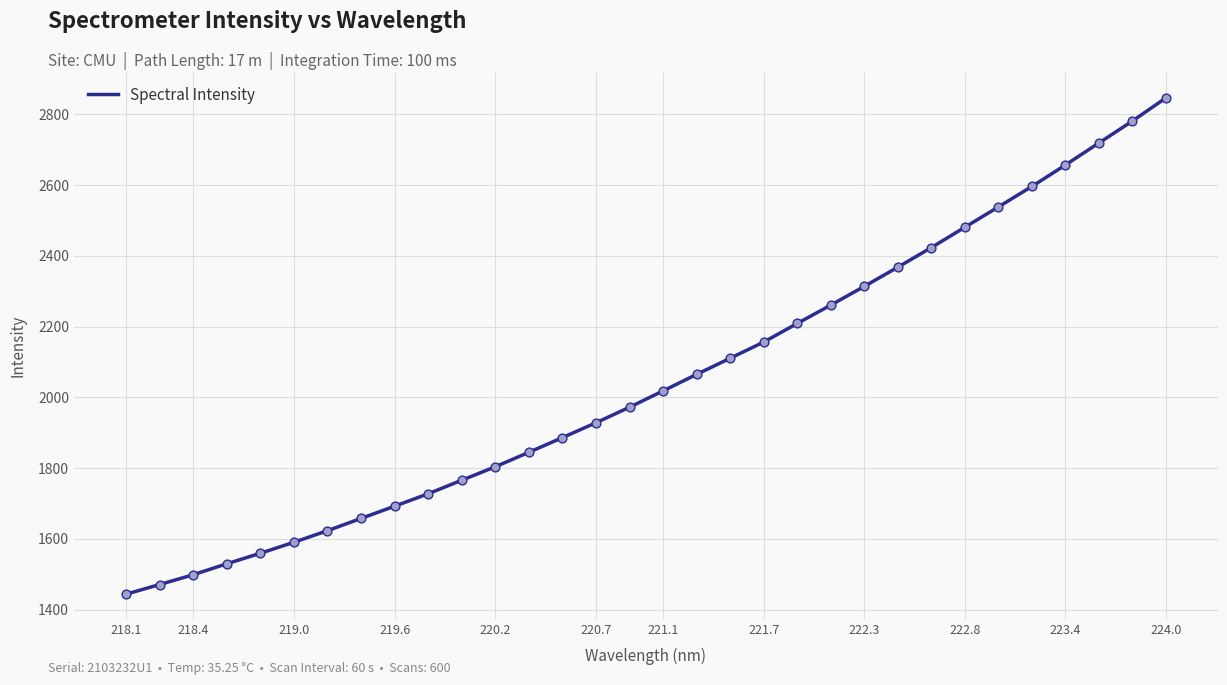

What is the minimum value shown in the chart?

1443.5